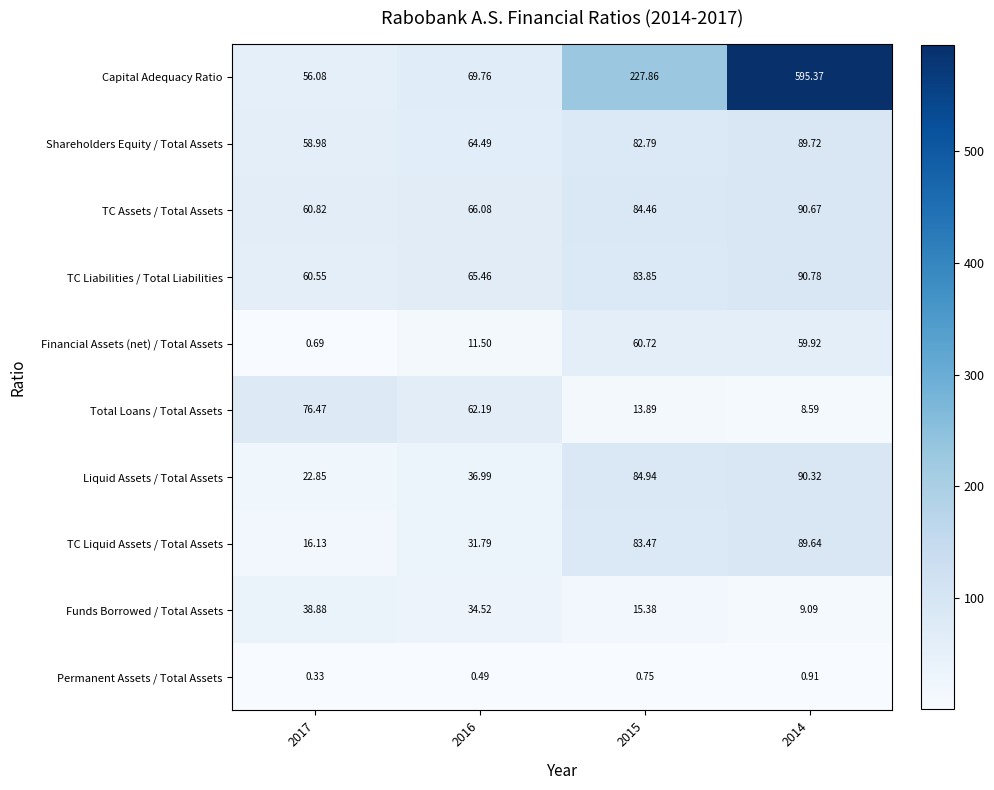

At how many categories does at least one series exceed 293?

1